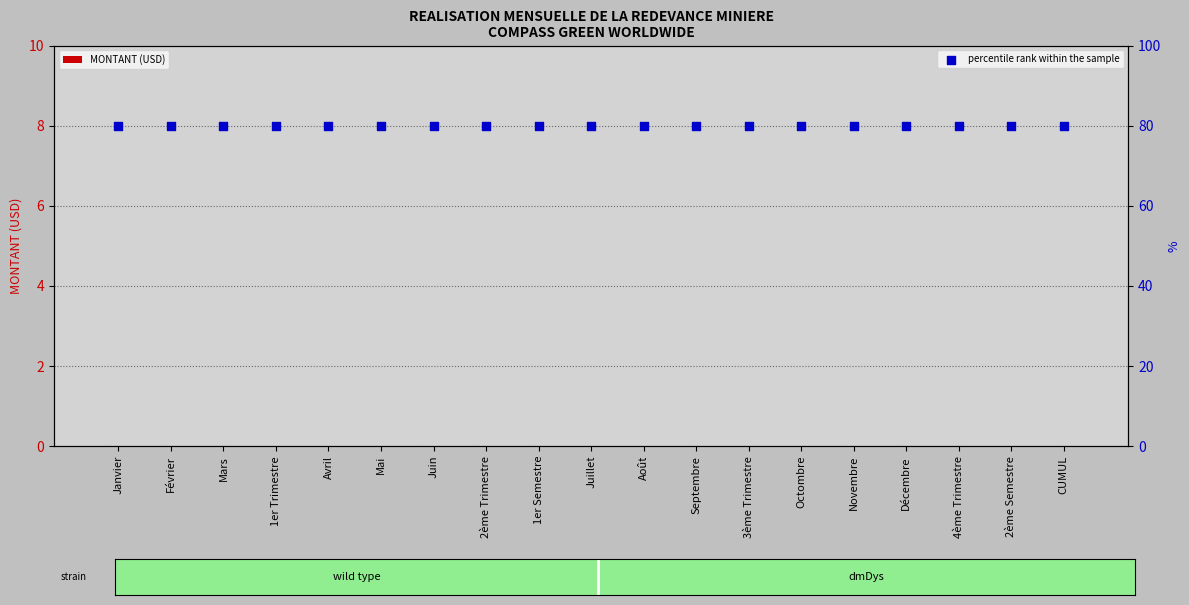

Is the value of MONTANT (USD) at 3ème Trimestre greater than the value of percentile rank within the sample at 4ème Trimestre?

No